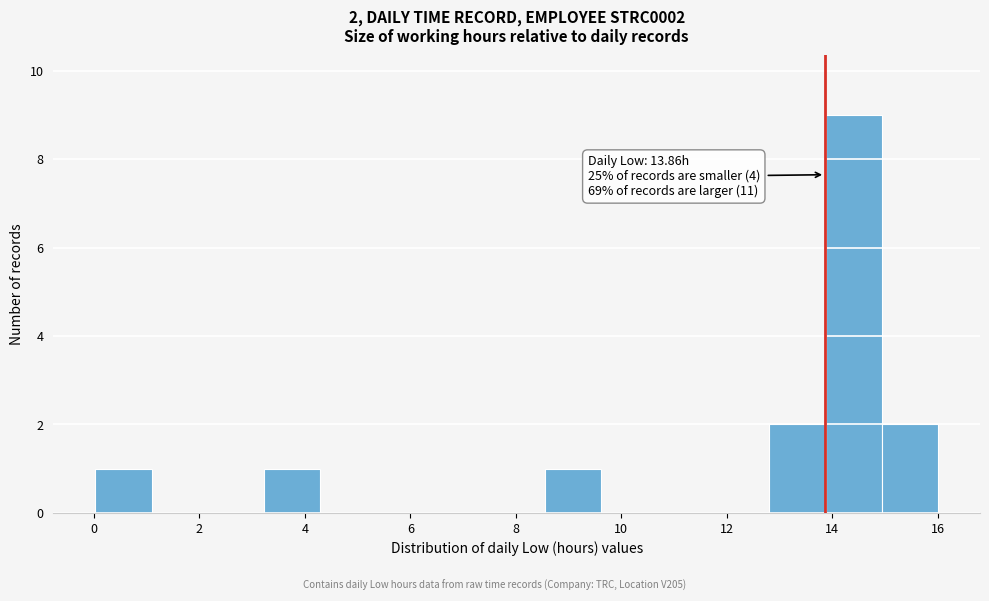

Over which range of the x-axis is the bar tallest?

13.8 to 15.0